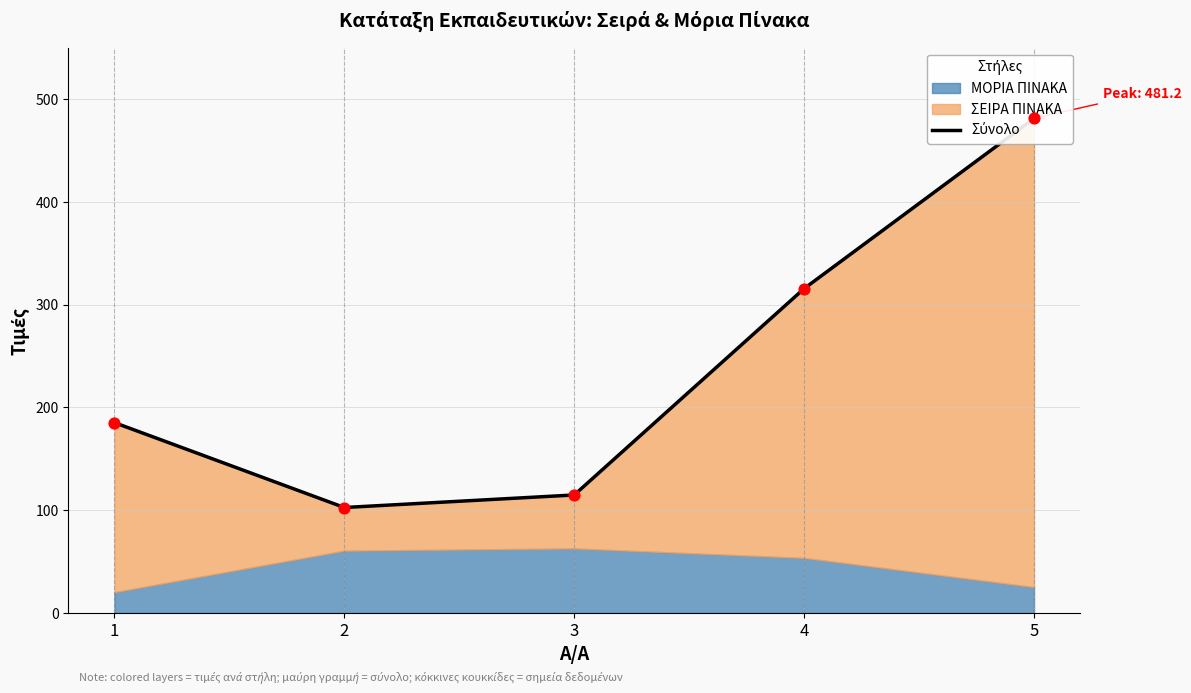

Between 2 and 4, which is larger?

4